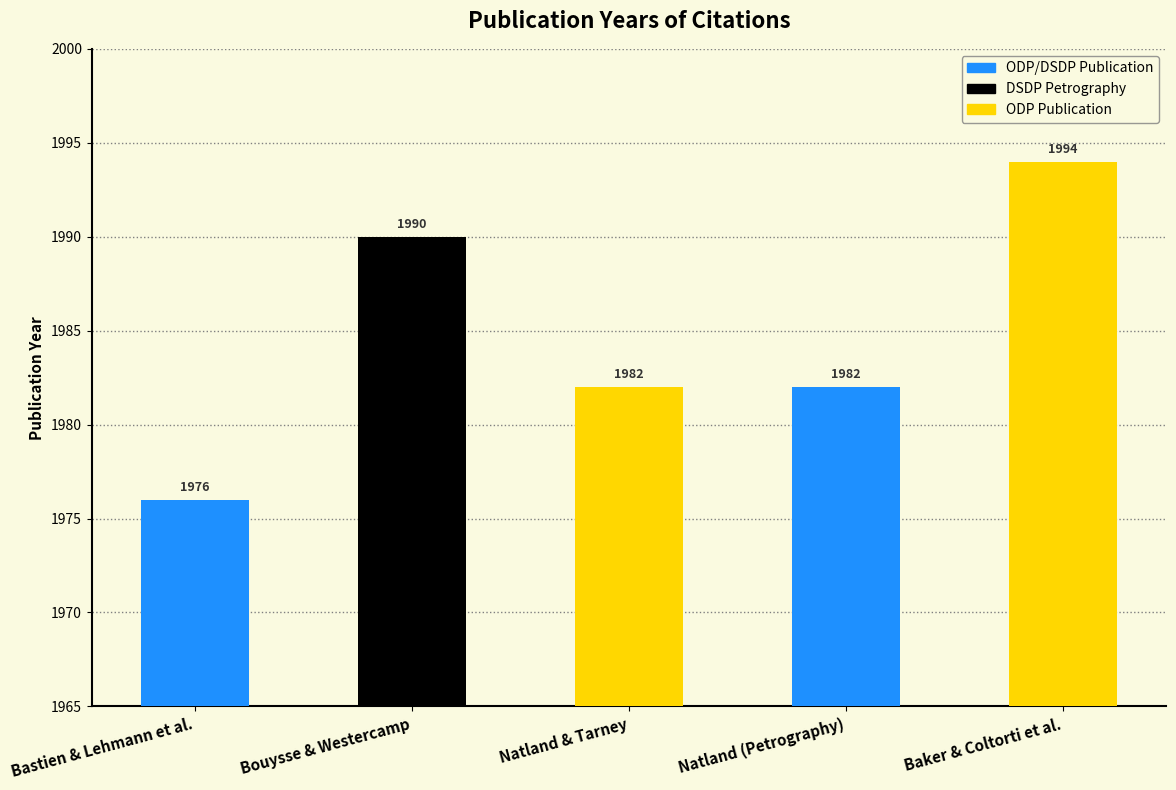

Which has a higher value, Natland (Petrography) or Bastien & Lehmann et al.?

Natland (Petrography)